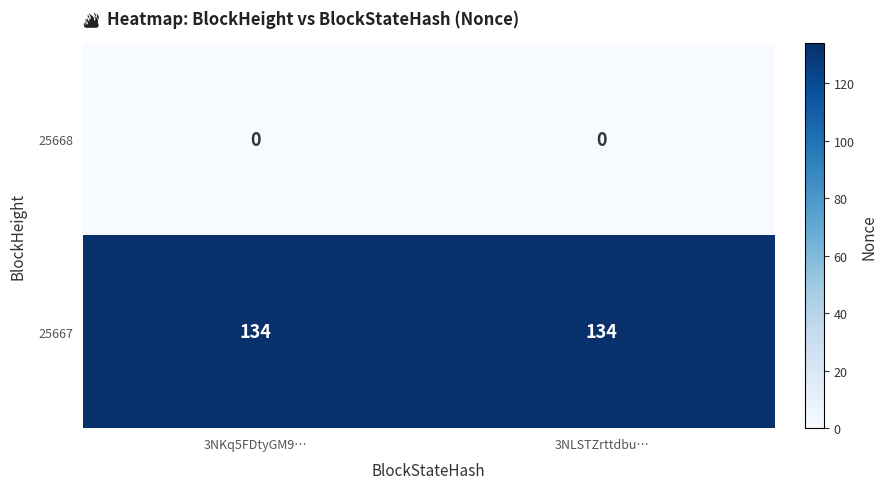

What is the maximum value shown in the chart?

134